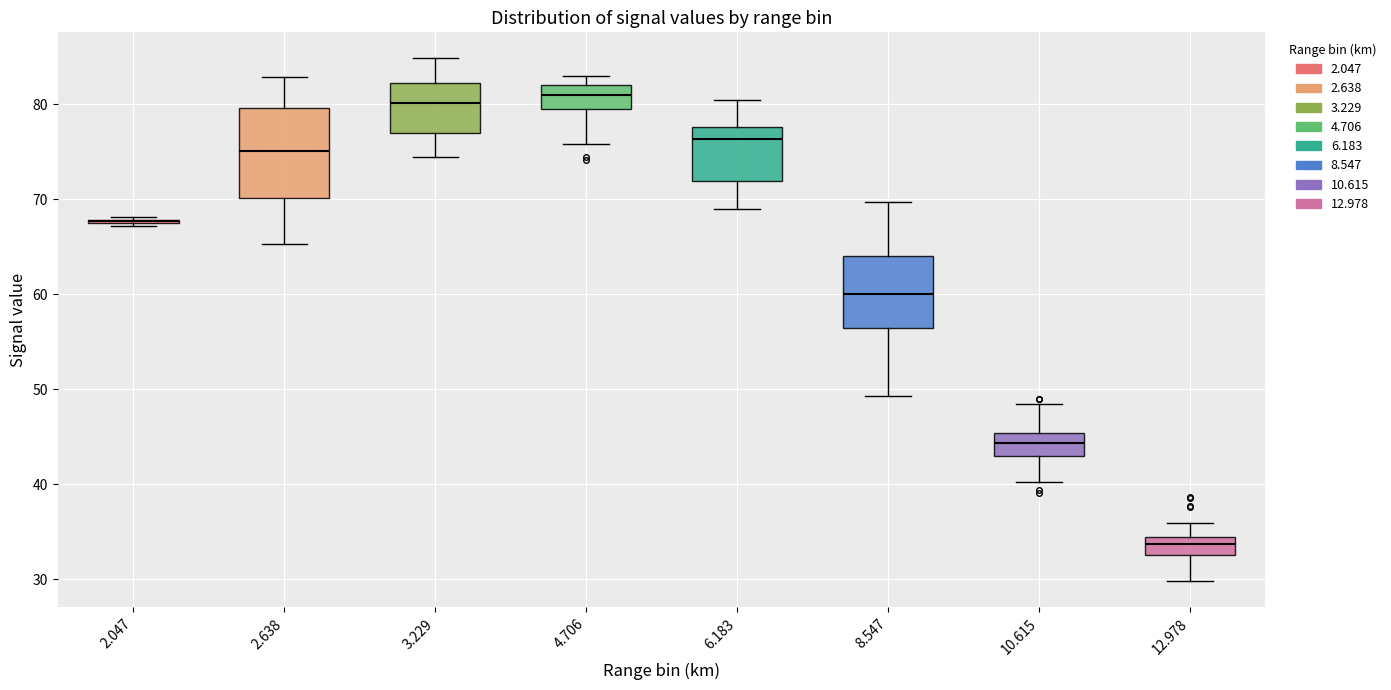

Where does the lower whisker of the box at x = 8.547 end on the y-axis? The values are not printed on the chart, so give them approximately, as read against the axis.

49